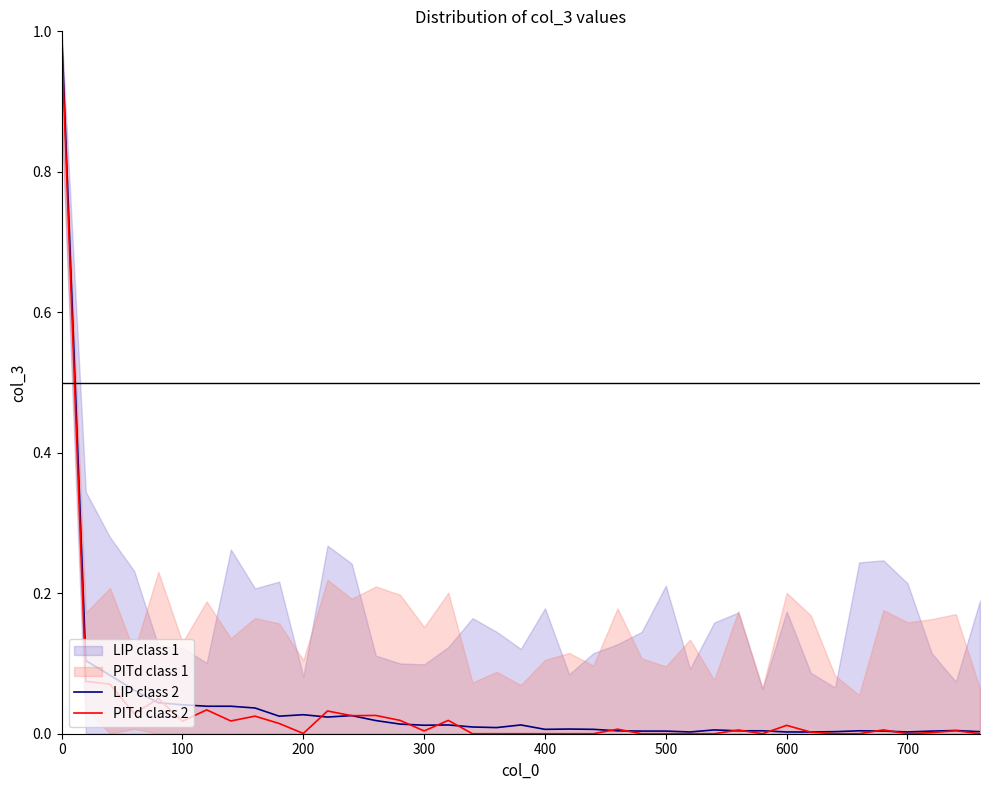

How many intersections are there between PITd class 2 and LIP class 2?

16